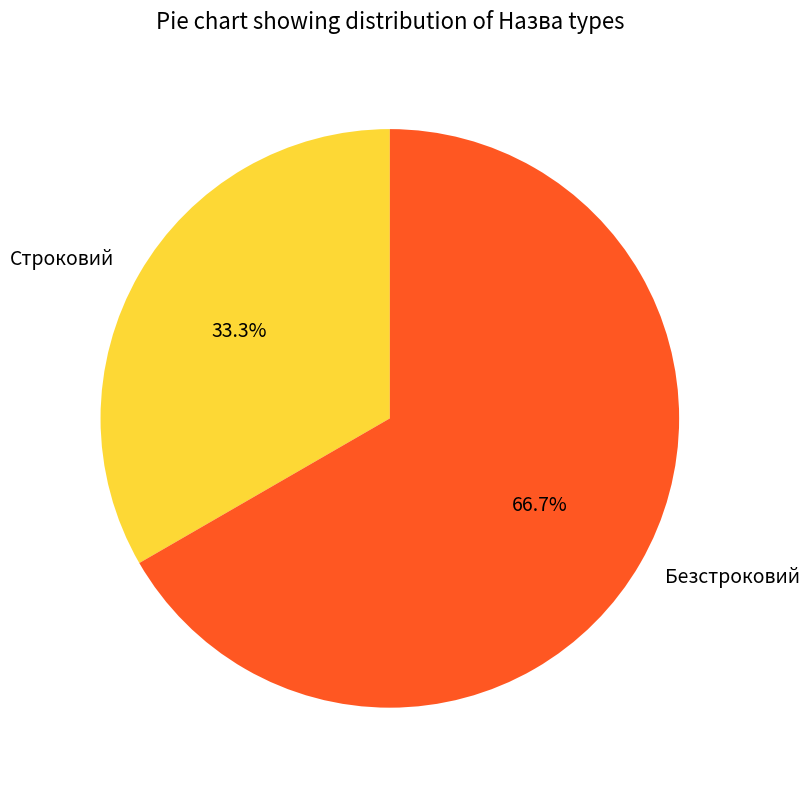

To the nearest percent, what is the difference between the largest and smallest slice percentages?

33%